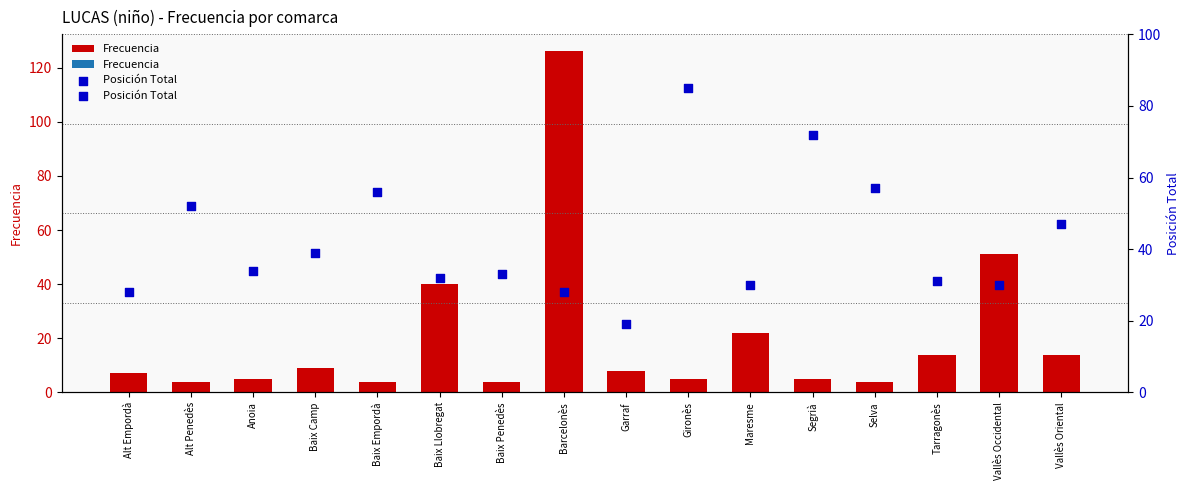

Which series has the largest total across all categories?

Posición Total